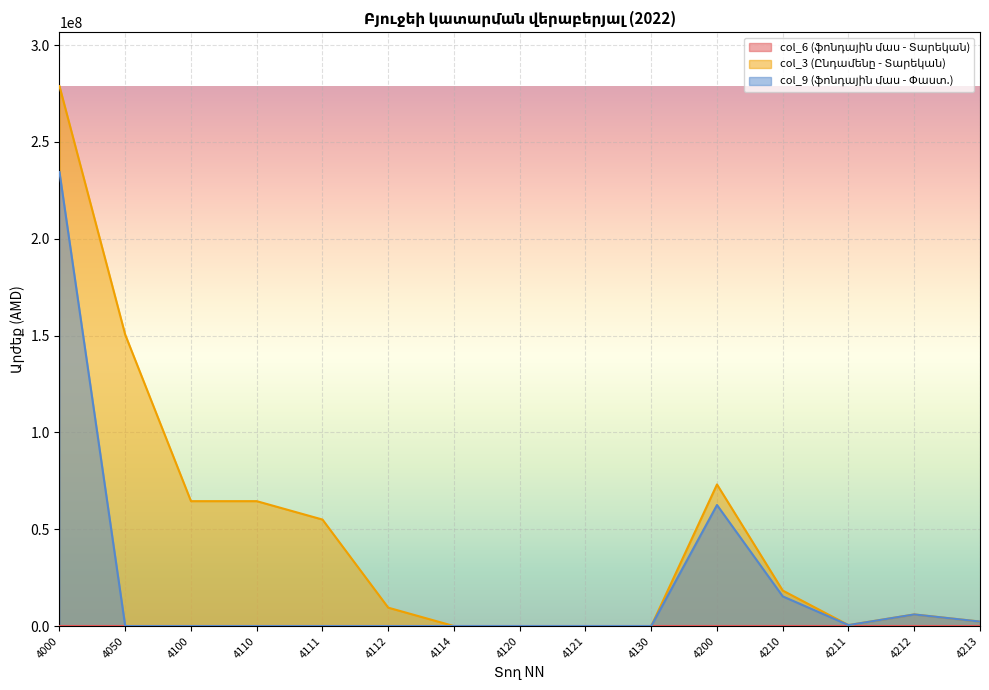

What is the value of the col_9 (ֆոնդային մաս - Փաստ.) point at the 13th from the left?

500000